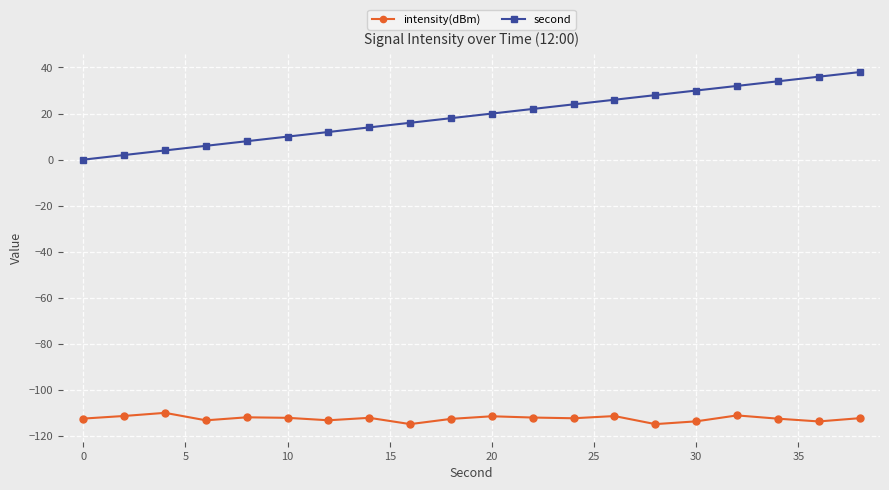

True or false: intensity(dBm) has more than 2 points higher than both neighbors.

True